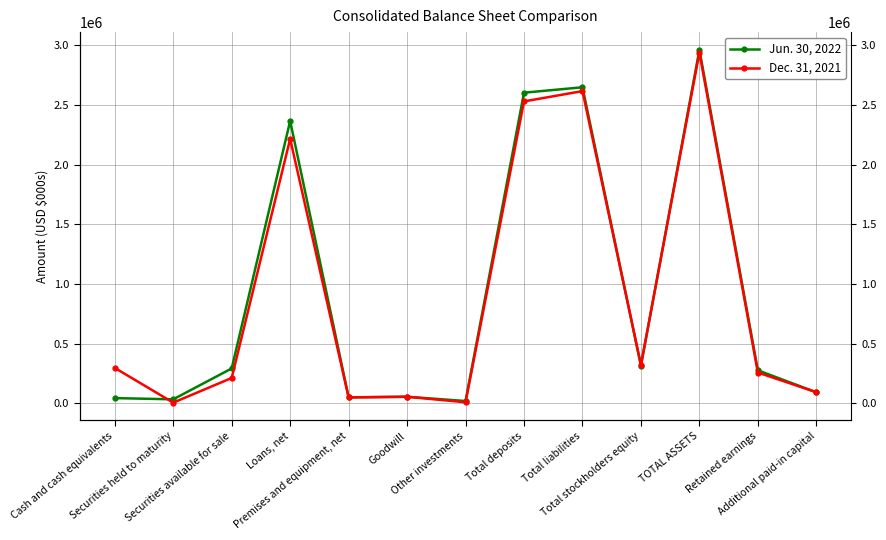

How many values in the Jun. 30, 2022 series exceed 276630?

6